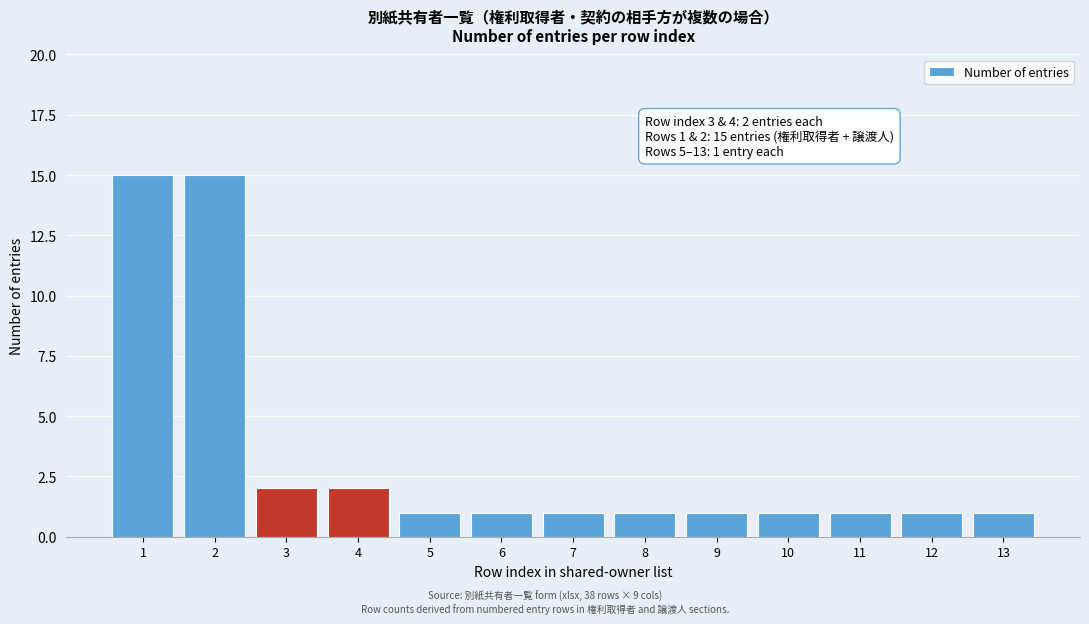

Reading right to left, what are all the values shown in this chart?

1	1	1	1	1	1	1	1	1	2	2	15	15